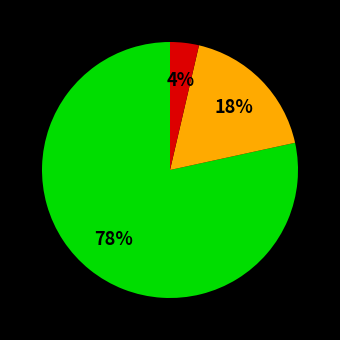

Is there any slice that represents more than half of the pie?

Yes